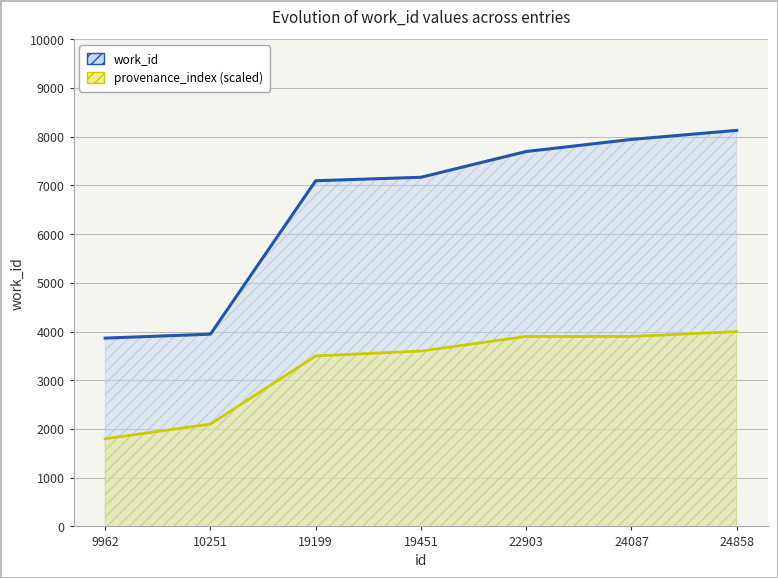

What is the value of the work_id point at the 5th from the left?

7697